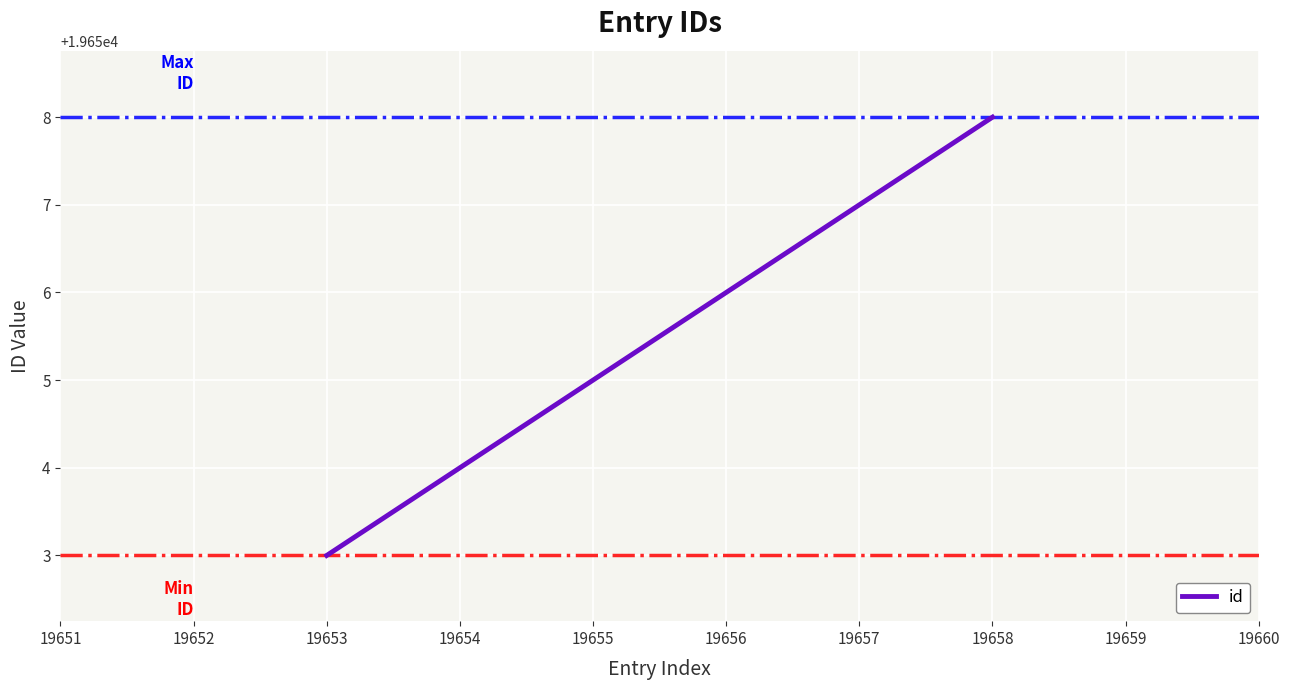

What is the sum of all values?

117933